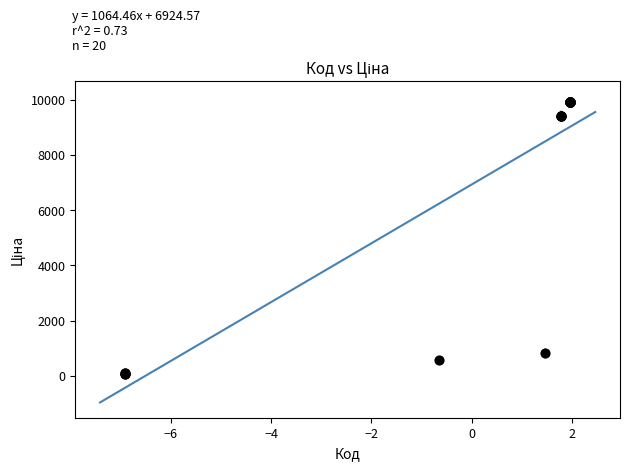

What Y value in the scatter plot is closest to 4982?

813.0